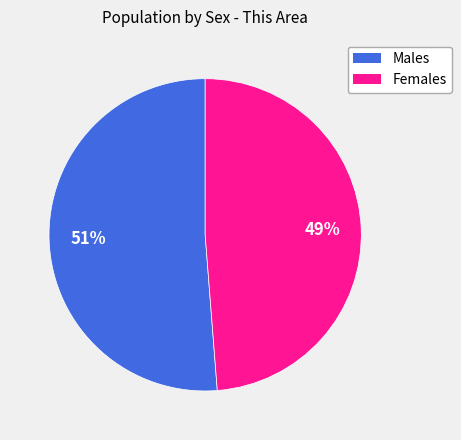

How many segments does this pie chart have?

2